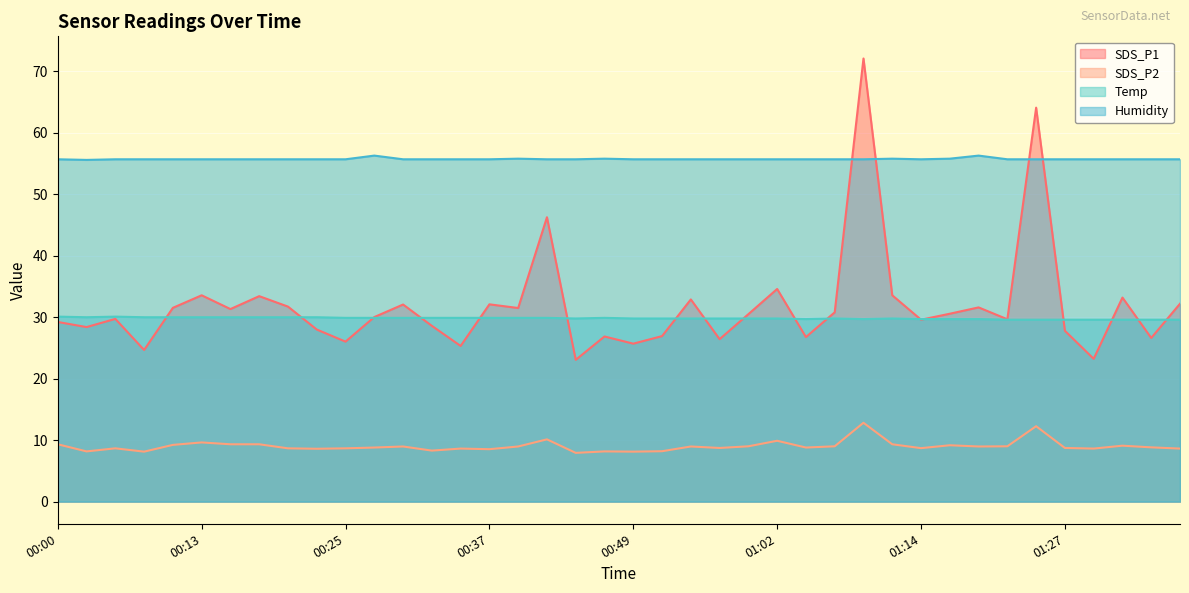

Which series has the widest spread of values?

SDS_P1